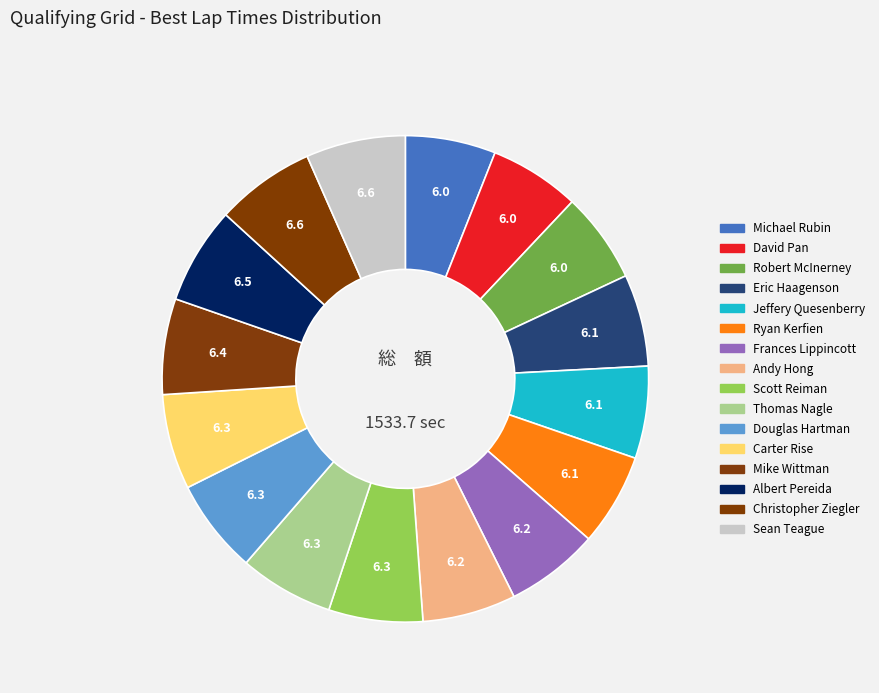

How many segments does this pie chart have?

16